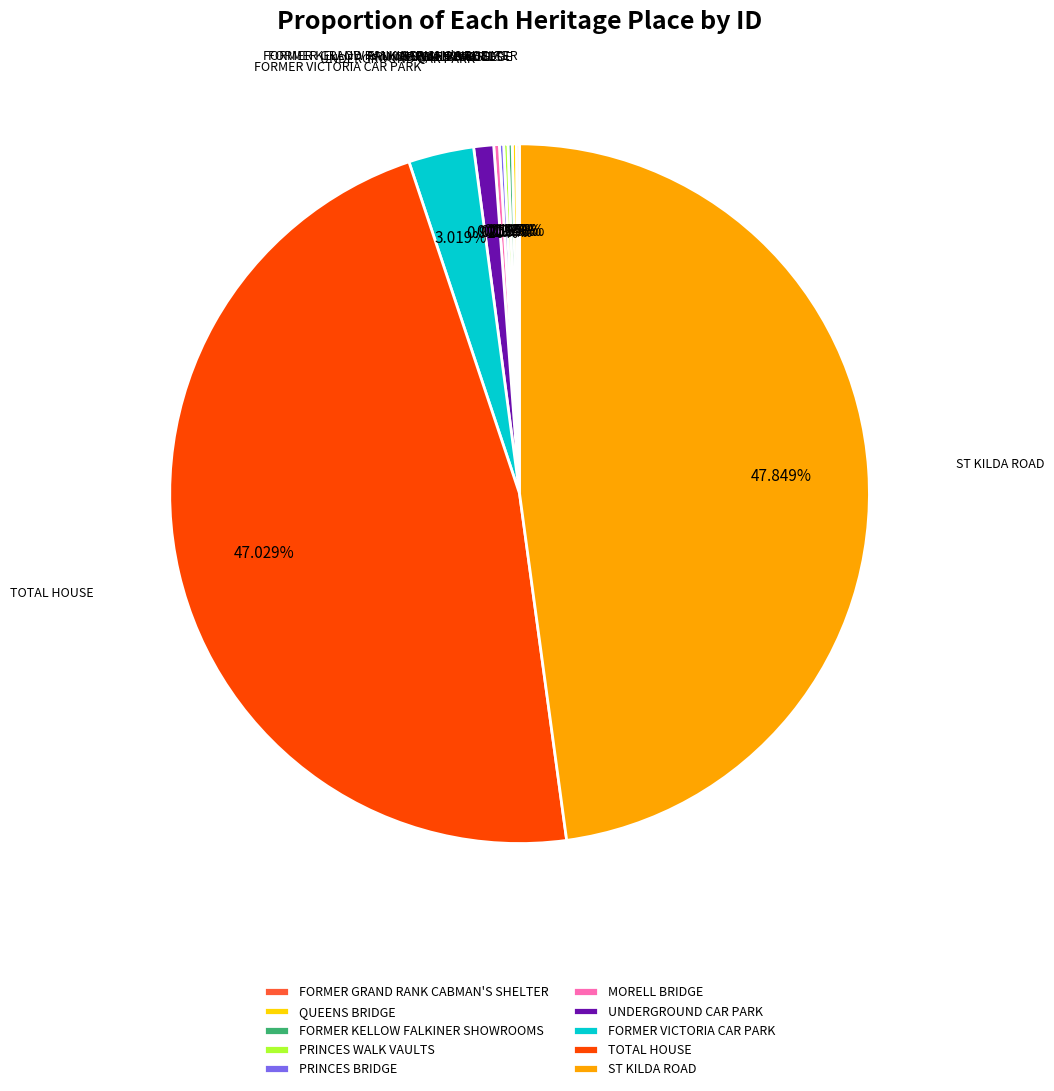

Which slice is the largest?

ST KILDA ROAD